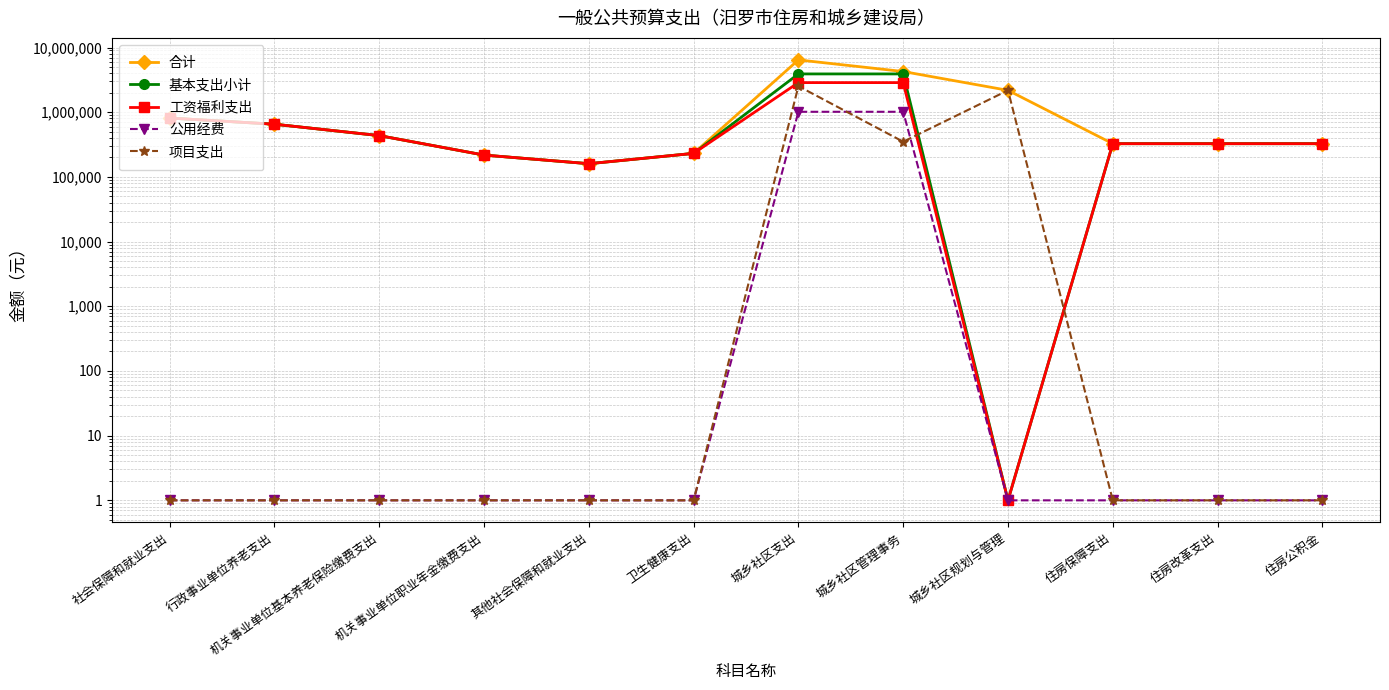

Reading left to right, what are all the values shown in this chart?

合计: 社会保障和就业支出=812600.3	行政事业单位养老支出=652582.1	机关事业单位基本养老保险缴费支出=435054.7	机关事业单位职业年金缴费支出=217527.4	其他社会保障和就业支出=160018.2	卫生健康支出=231122.8	城乡社区支出=6436732.0	城乡社区管理事务=4257932.0	城乡社区规划与管理=2178800.0	住房保障支出=326291.0	住房改革支出=326291.0	住房公积金=326291.0
基本支出小计: 社会保障和就业支出=812600.3	行政事业单位养老支出=652582.1	机关事业单位基本养老保险缴费支出=435054.7	机关事业单位职业年金缴费支出=217527.4	其他社会保障和就业支出=160018.2	卫生健康支出=231122.8	城乡社区支出=3907932.0	城乡社区管理事务=3907932.0	城乡社区规划与管理=1.0	住房保障支出=326291.0	住房改革支出=326291.0	住房公积金=326291.0
工资福利支出: 社会保障和就业支出=812600.3	行政事业单位养老支出=652582.1	机关事业单位基本养老保险缴费支出=435054.7	机关事业单位职业年金缴费支出=217527.4	其他社会保障和就业支出=160018.2	卫生健康支出=231122.8	城乡社区支出=2868978.0	城乡社区管理事务=2868978.0	城乡社区规划与管理=1.0	住房保障支出=326291.0	住房改革支出=326291.0	住房公积金=326291.0
公用经费: 社会保障和就业支出=1.0	行政事业单位养老支出=1.0	机关事业单位基本养老保险缴费支出=1.0	机关事业单位职业年金缴费支出=1.0	其他社会保障和就业支出=1.0	卫生健康支出=1.0	城乡社区支出=1015554.0	城乡社区管理事务=1015554.0	城乡社区规划与管理=1.0	住房保障支出=1.0	住房改革支出=1.0	住房公积金=1.0
项目支出: 社会保障和就业支出=1.0	行政事业单位养老支出=1.0	机关事业单位基本养老保险缴费支出=1.0	机关事业单位职业年金缴费支出=1.0	其他社会保障和就业支出=1.0	卫生健康支出=1.0	城乡社区支出=2528800.0	城乡社区管理事务=350000.0	城乡社区规划与管理=2178800.0	住房保障支出=1.0	住房改革支出=1.0	住房公积金=1.0